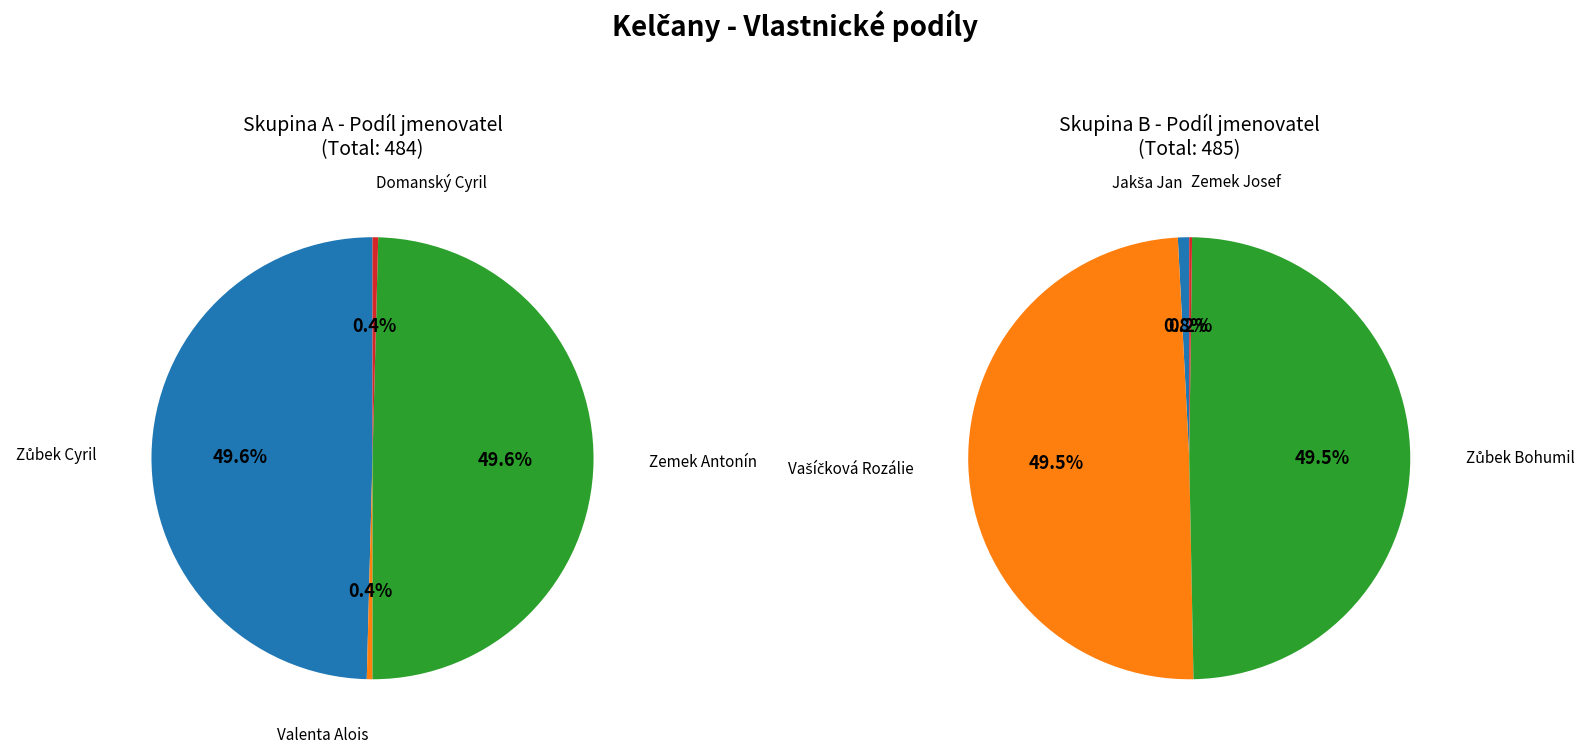

Which slice is the largest?

Zůbek Cyril